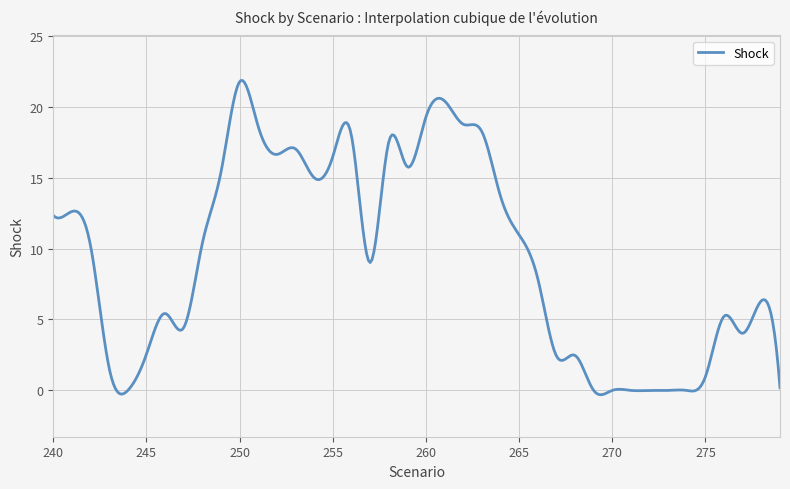

Which label corresponds to the largest value in the chart?

250